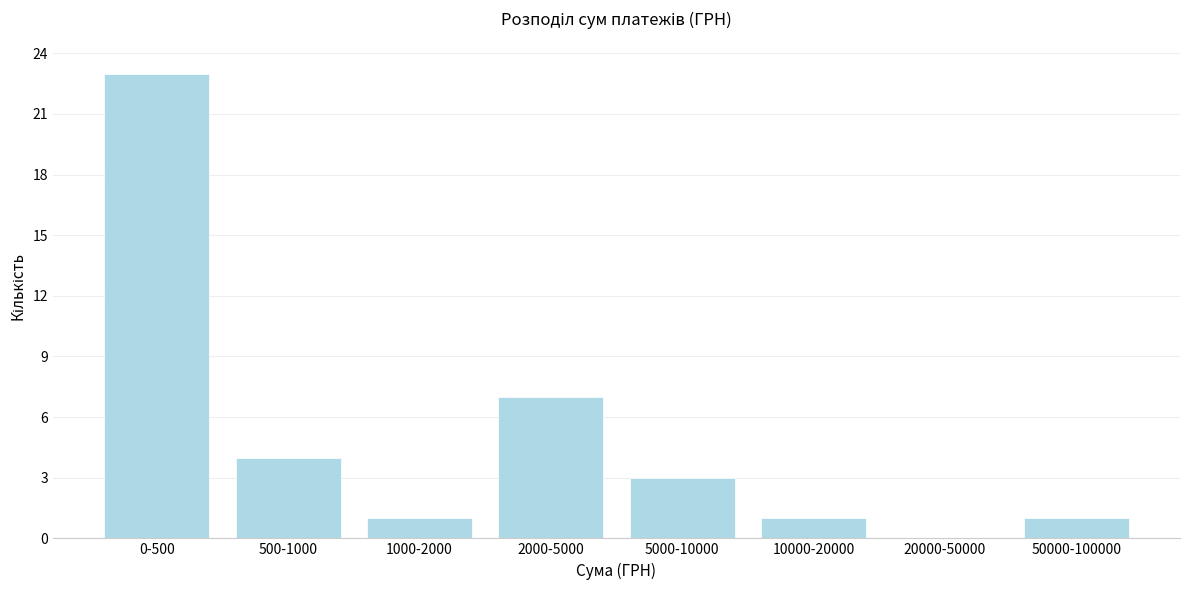

Reading right to left, extract all data points from this chart.

50000-100000=1	20000-50000=0	10000-20000=1	5000-10000=3	2000-5000=7	1000-2000=1	500-1000=4	0-500=23